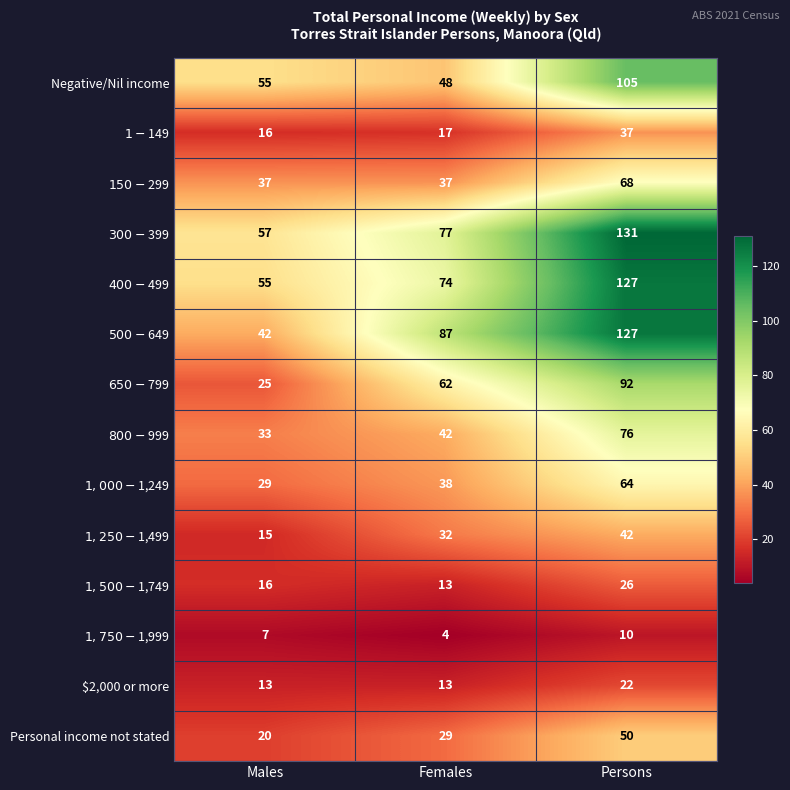

At which category does the chart reach its minimum across all series?

Females